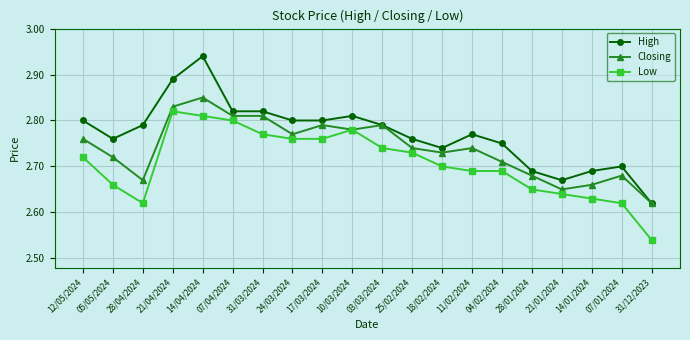

Which series has the widest spread of values?

High